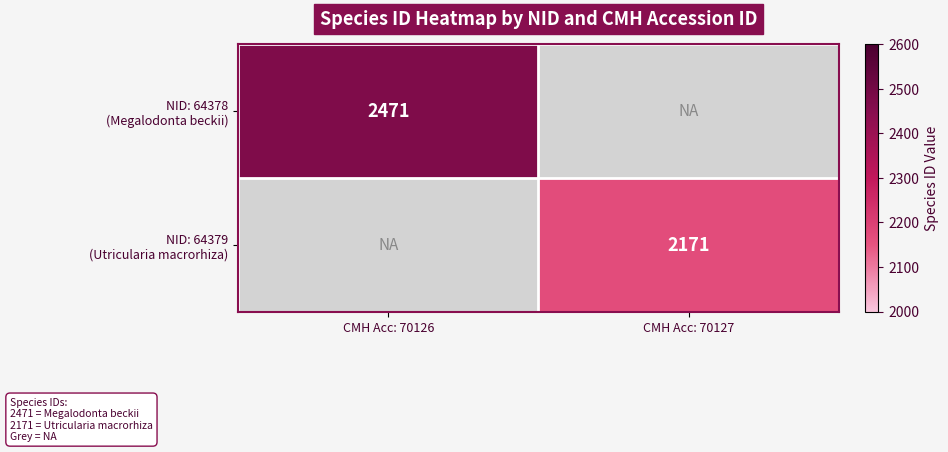

Which series has the largest range (max minus min)?

NID: 64378 (Megalodonta beckii)